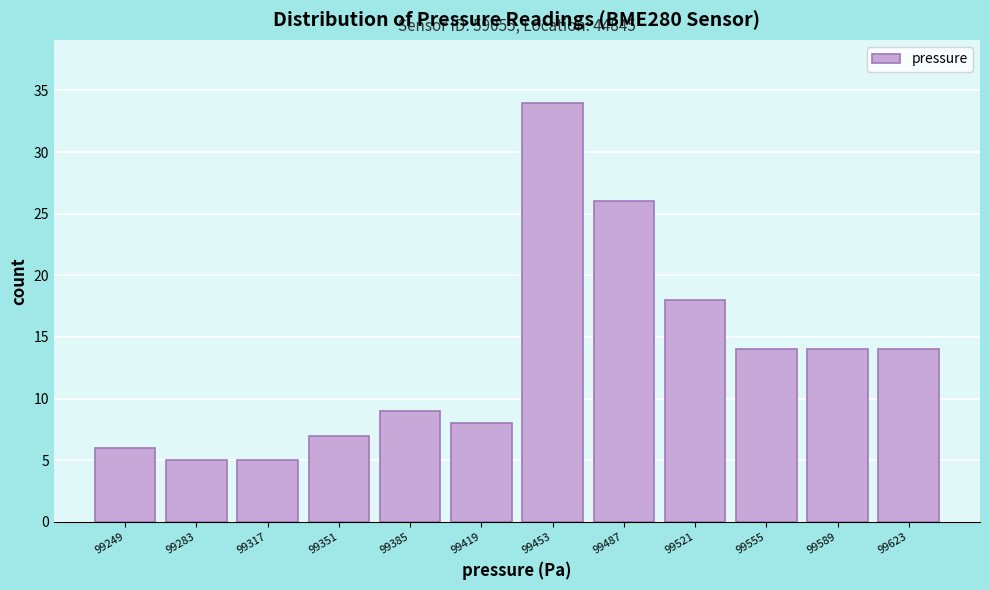

Over which range of the x-axis is the bar tallest?

99435 to 99470